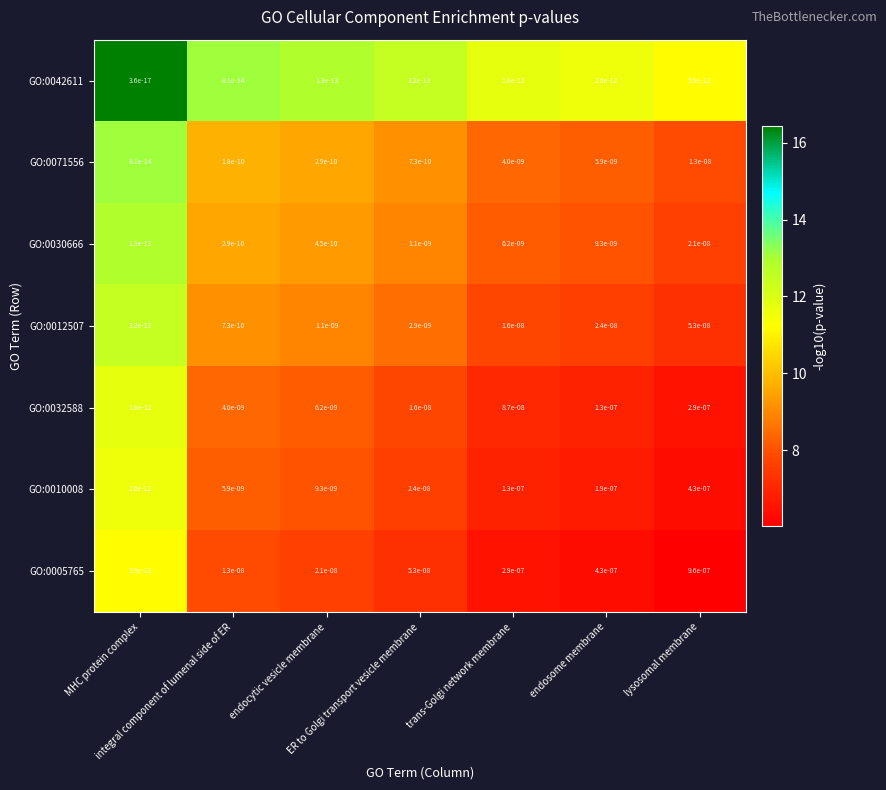

What is the spread (max minus min) of values at integral component of lumenal side of ER?

5.2